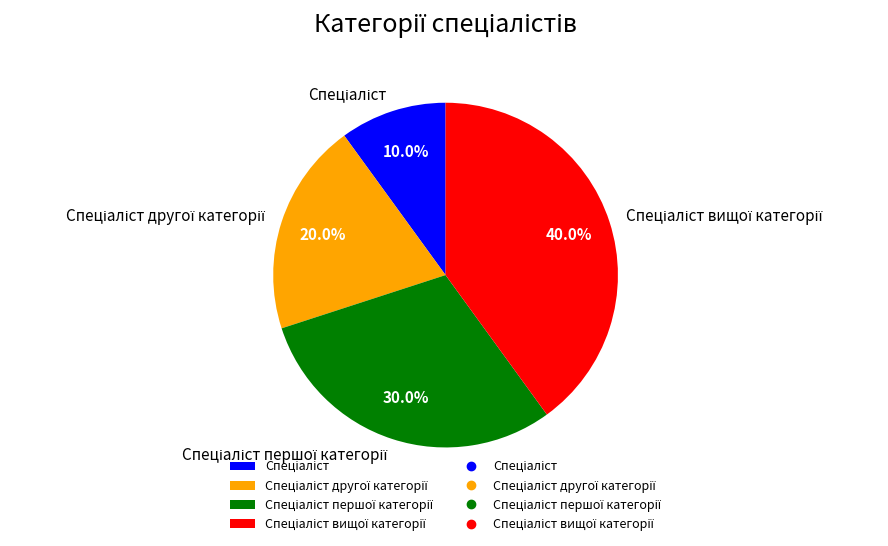

How many segments does this pie chart have?

4